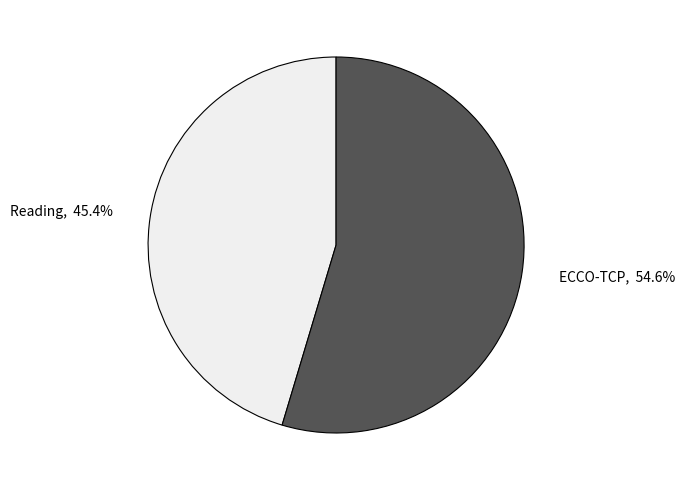

Combined, do Reading and ECCO-TCP account for over 50%?

Yes